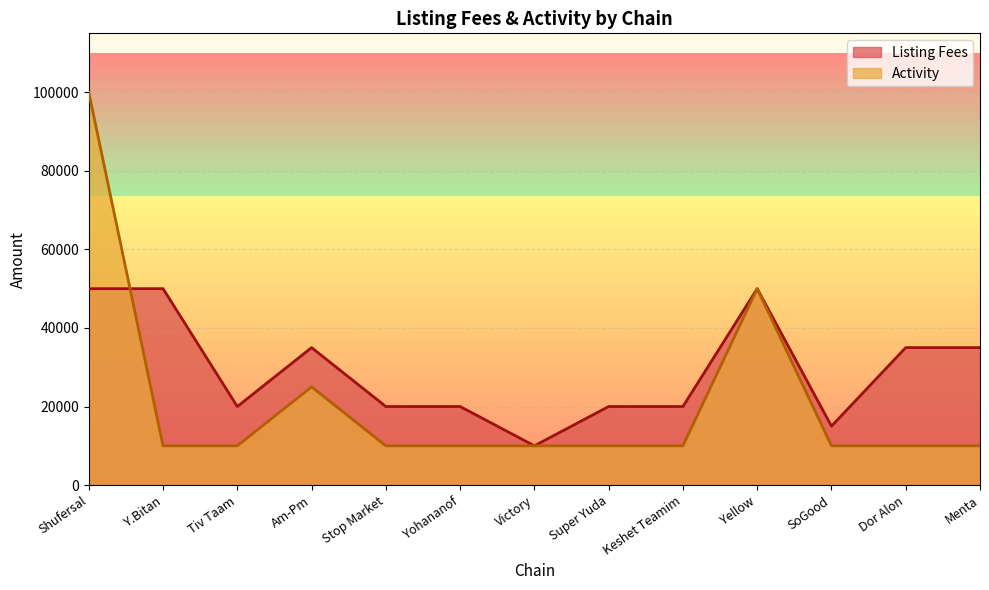

How many lines are shown in the chart?

2